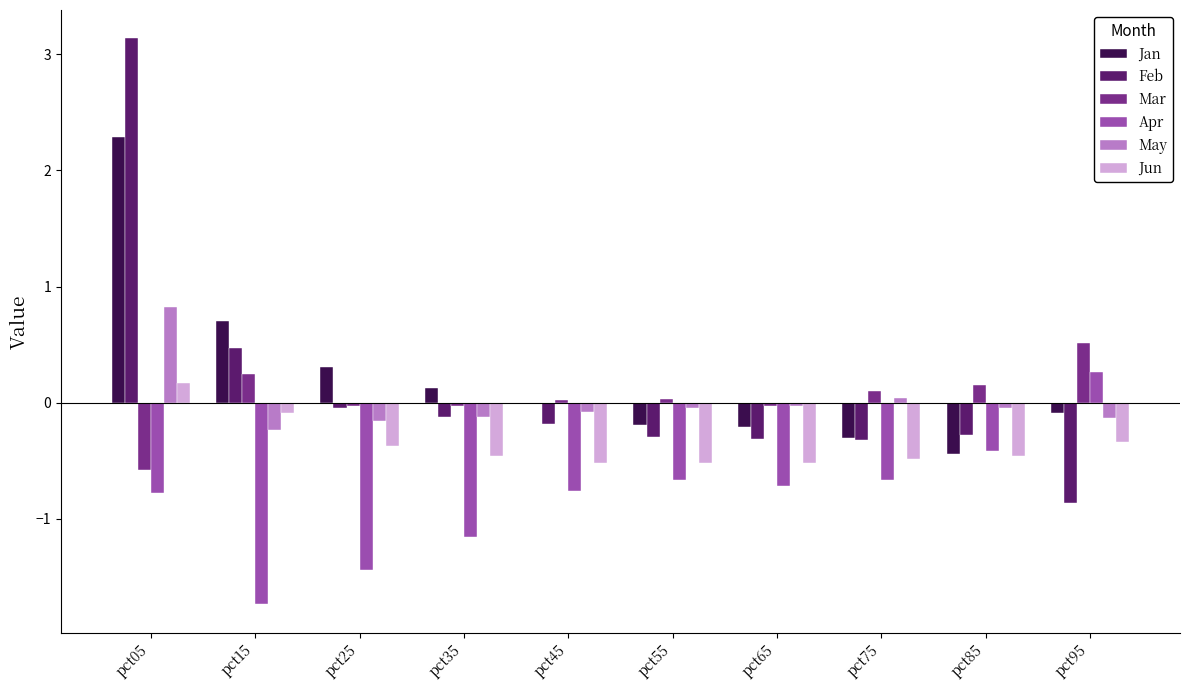

At which category is the sum across all series the highest?

pct05